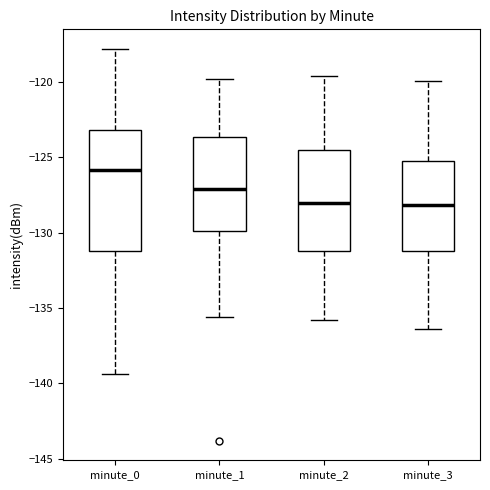

Reading left to right, transcribe this box plot: for each box, give where its median line is, the range the box spans, and where its two whiskers end, as read against the y-axis. The values are not printed on the chart, so give them approximately, as read against the axis.

minute_0: median -126.0, box -131.0 to -123.0, whiskers -139.5 to -118.0
minute_1: median -127.0, box -130.0 to -123.5, whiskers -135.5 to -120.0
minute_2: median -128.0, box -131.0 to -124.5, whiskers -136.0 to -119.5
minute_3: median -128.0, box -131.0 to -125.0, whiskers -136.5 to -120.0